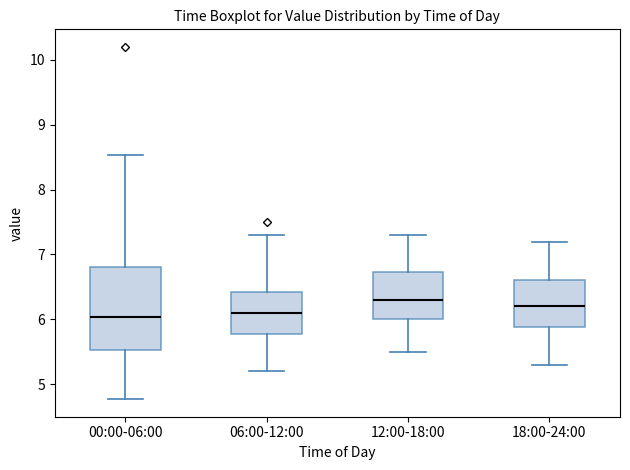

Where does the lower whisker of the box for 12:00-18:00 end on the y-axis? The values are not printed on the chart, so give them approximately, as read against the axis.

5.5